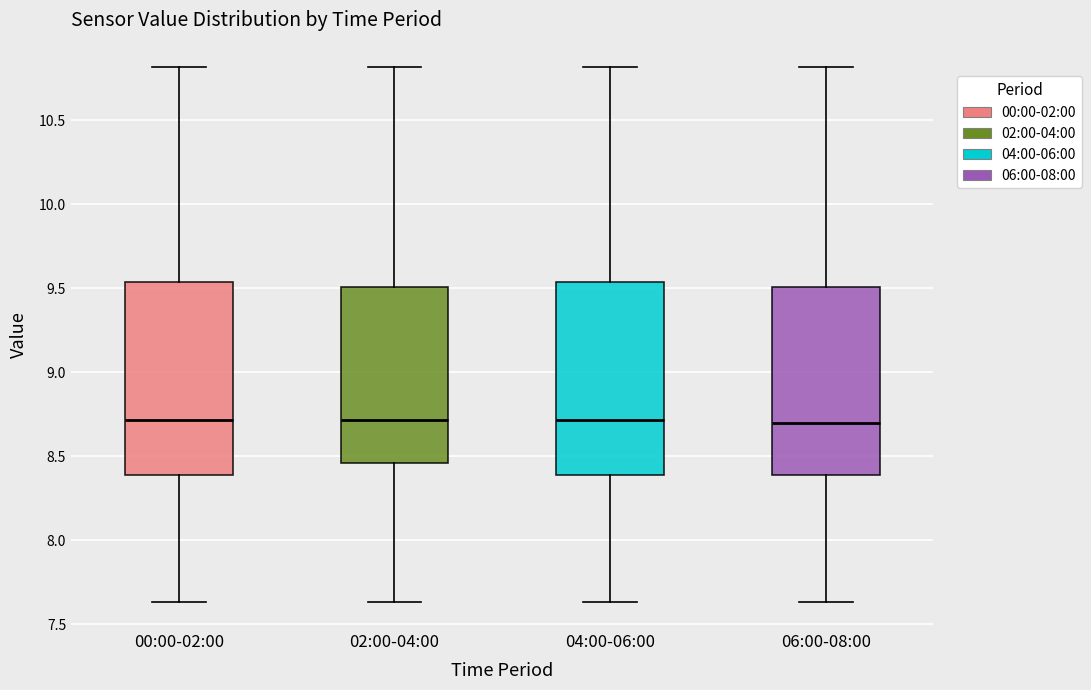

Reading left to right, transcribe this box plot: for each box, give where its median line is, the range the box spans, and where its two whiskers end, as read against the y-axis. The values are not printed on the chart, so give them approximately, as read against the axis.

00:00-02:00: median 8.70, box 8.40 to 9.55, whiskers 7.65 to 10.80
02:00-04:00: median 8.70, box 8.45 to 9.50, whiskers 7.65 to 10.80
04:00-06:00: median 8.70, box 8.40 to 9.55, whiskers 7.65 to 10.80
06:00-08:00: median 8.70, box 8.40 to 9.50, whiskers 7.65 to 10.80